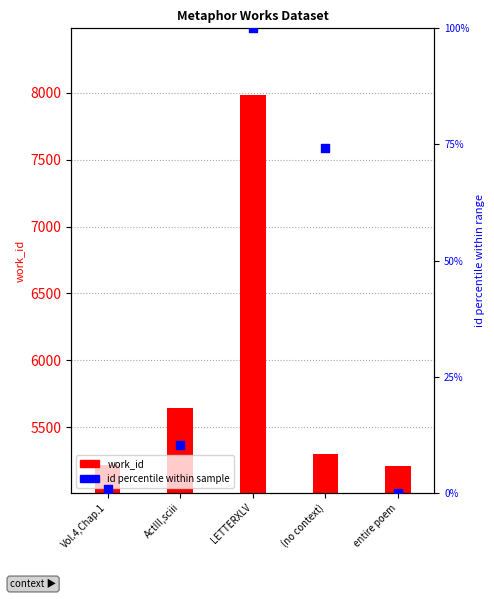

What are all the series names shown in the legend?

work_id, id (percentile)